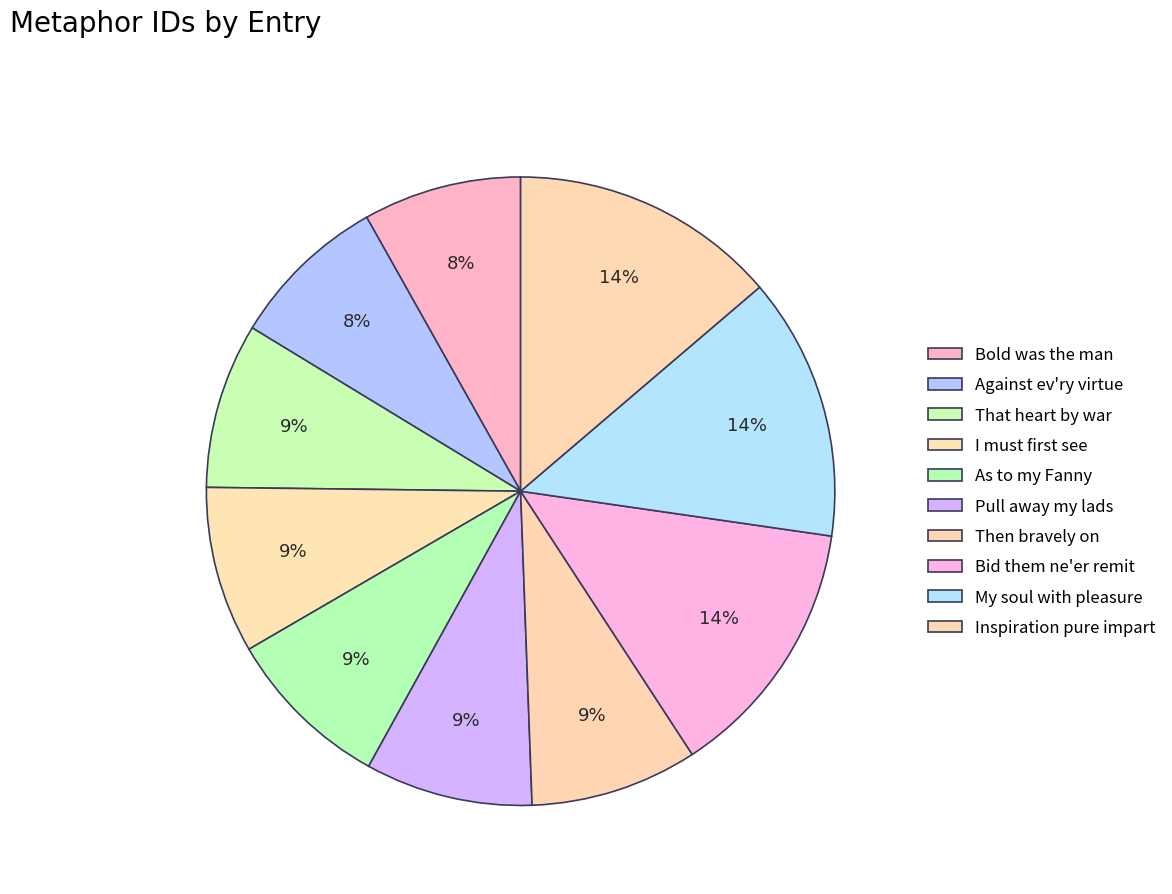

How many slices are in this pie chart?

10